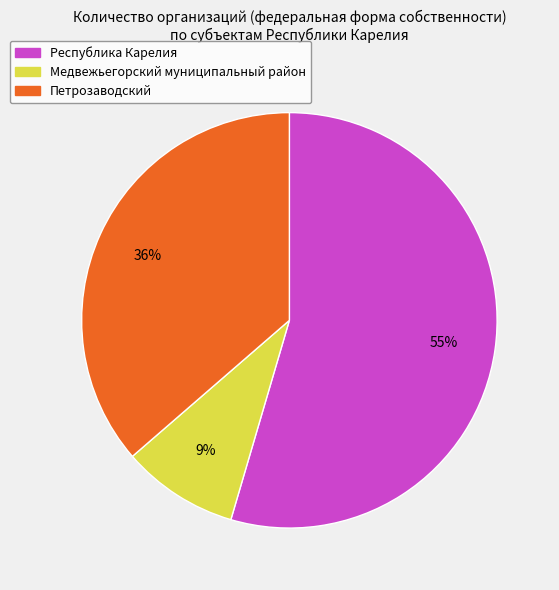

To the nearest percent, what is the combined percentage of Республика Карелия and Петрозаводский?

91%